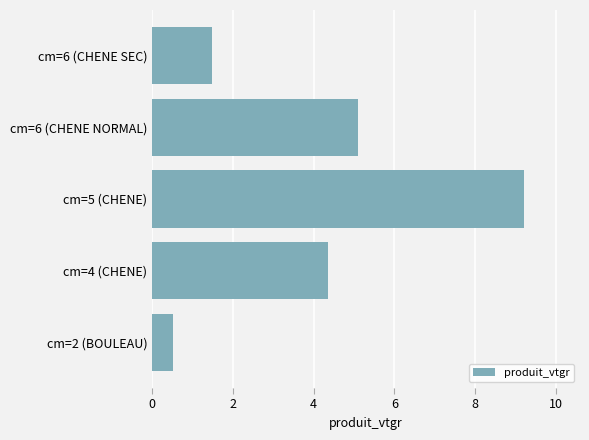

How many bars are there in total?

5